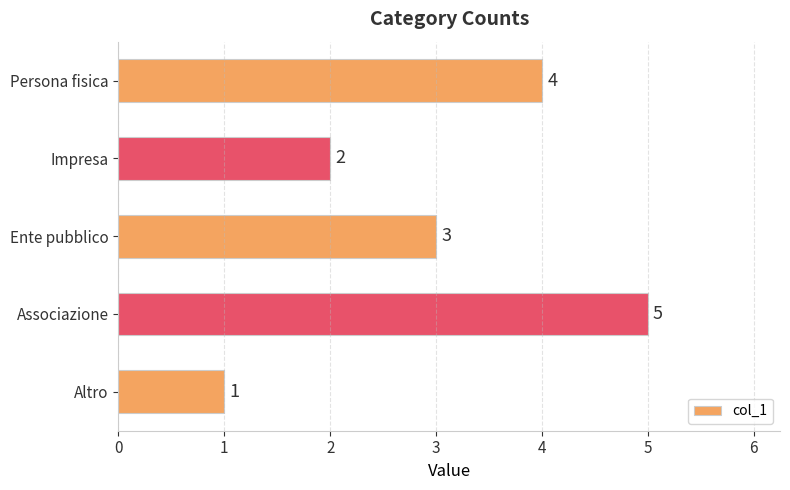

How many values are between 2 and 4?

3